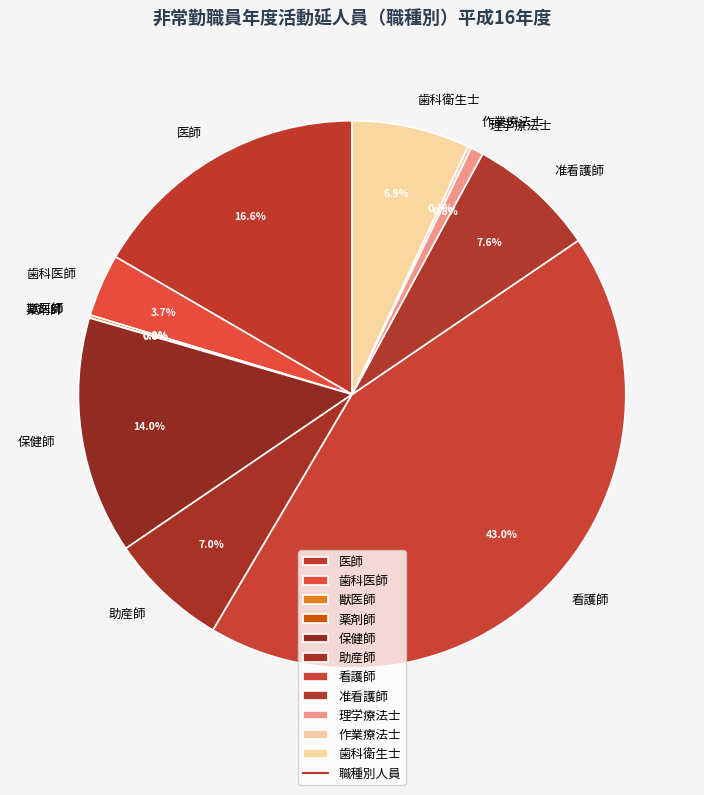

What percentage is NOT represented by 理学療法士?

99.2%